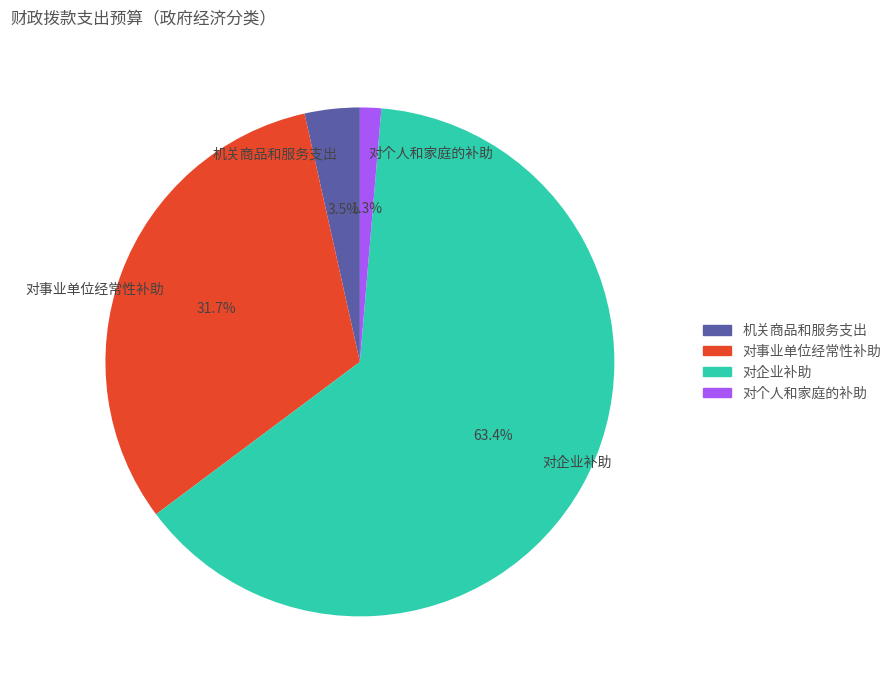

Is it true that 对企业补助 is 53% of the pie?

False